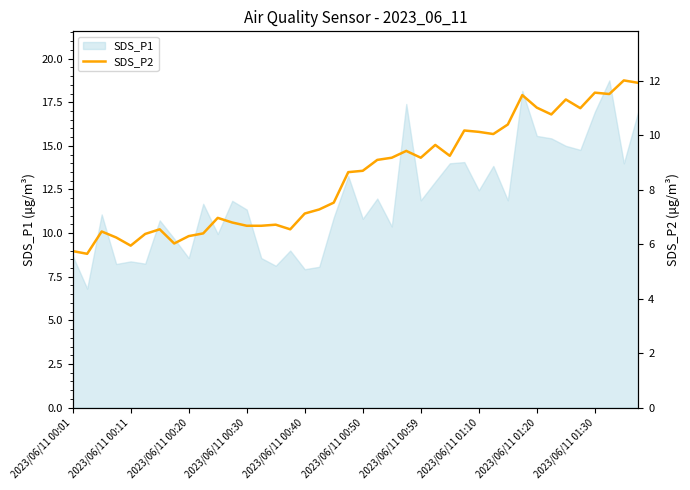

Is it true that SDS_P1 equals 7.9 at 2023/06/11 00:30?

False